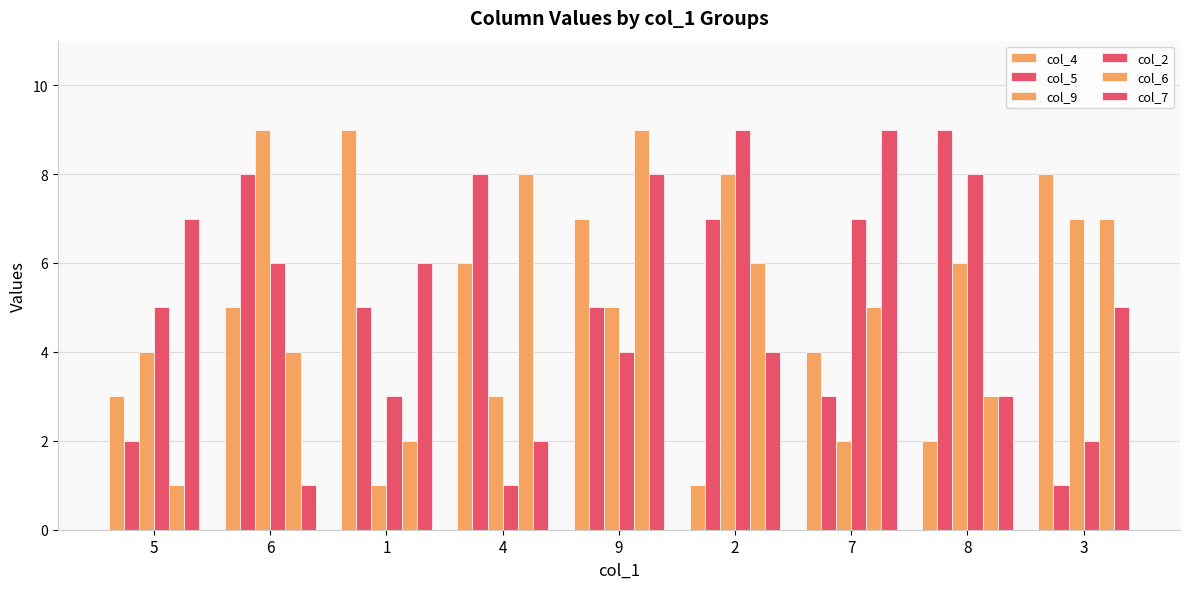

At which label does col_5 first exceed 5?

6